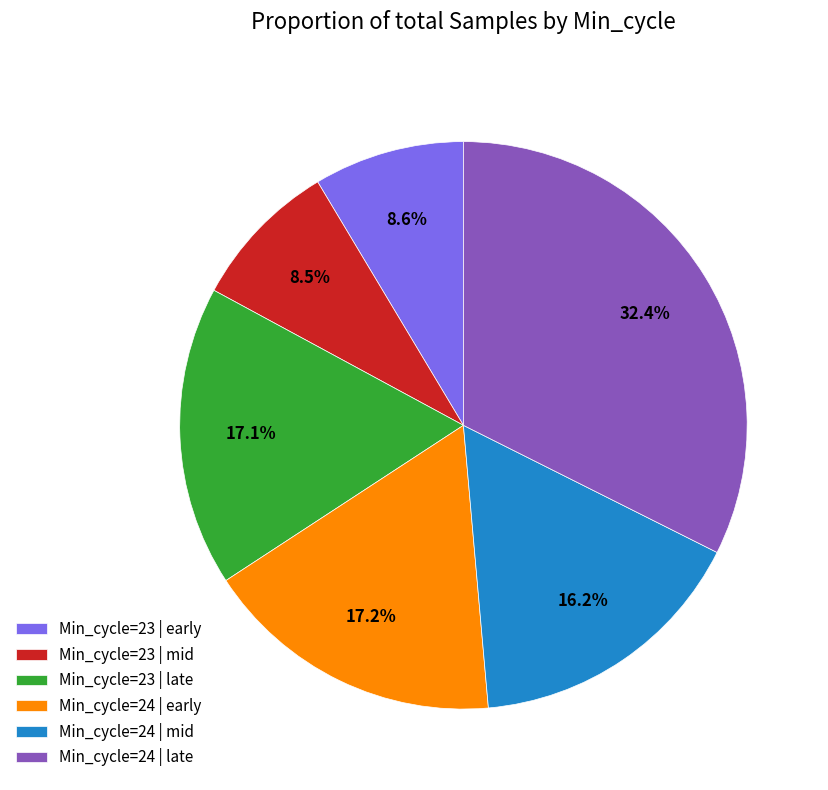

Which has a higher value, Min_cycle=23 | late or Min_cycle=23 | mid?

Min_cycle=23 | late